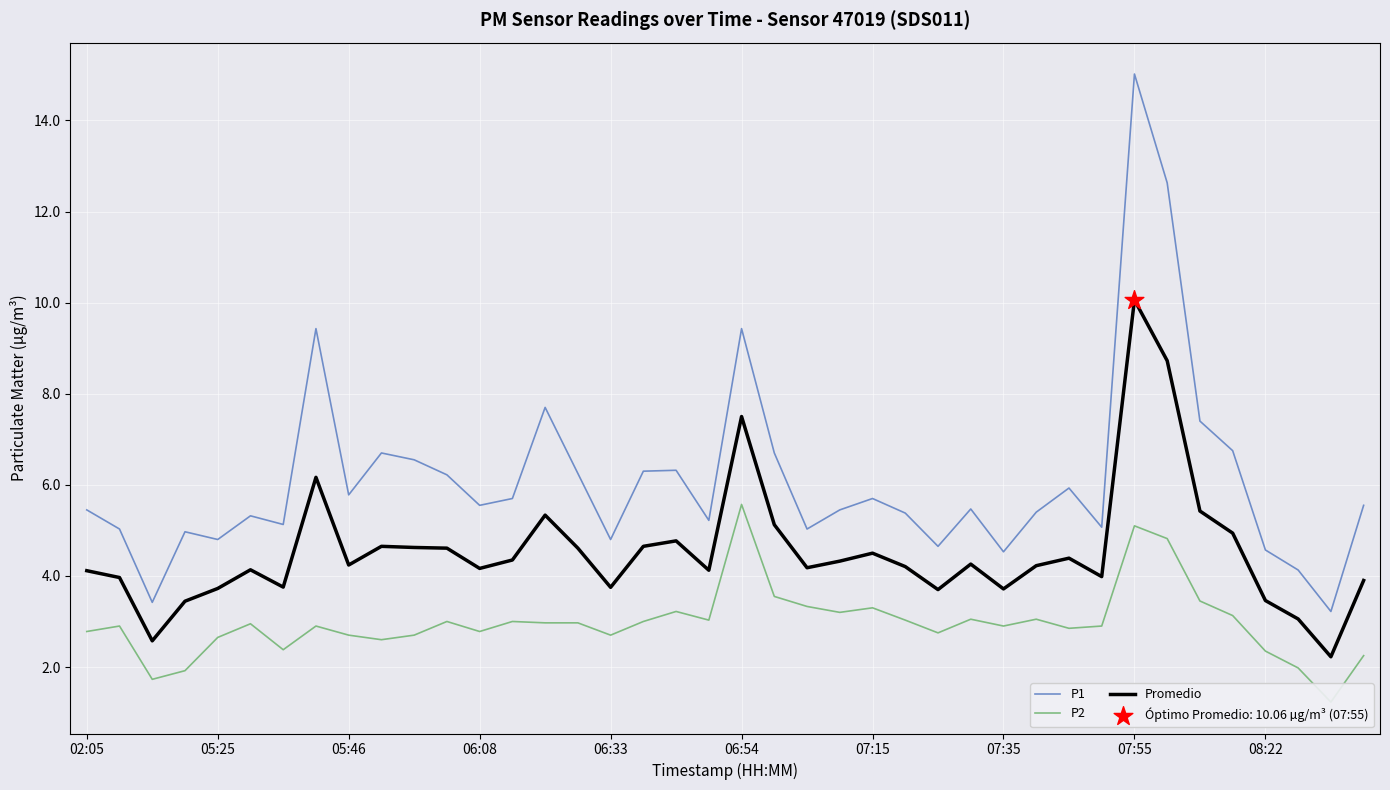

Which series reaches the minimum Y coordinate?

P2